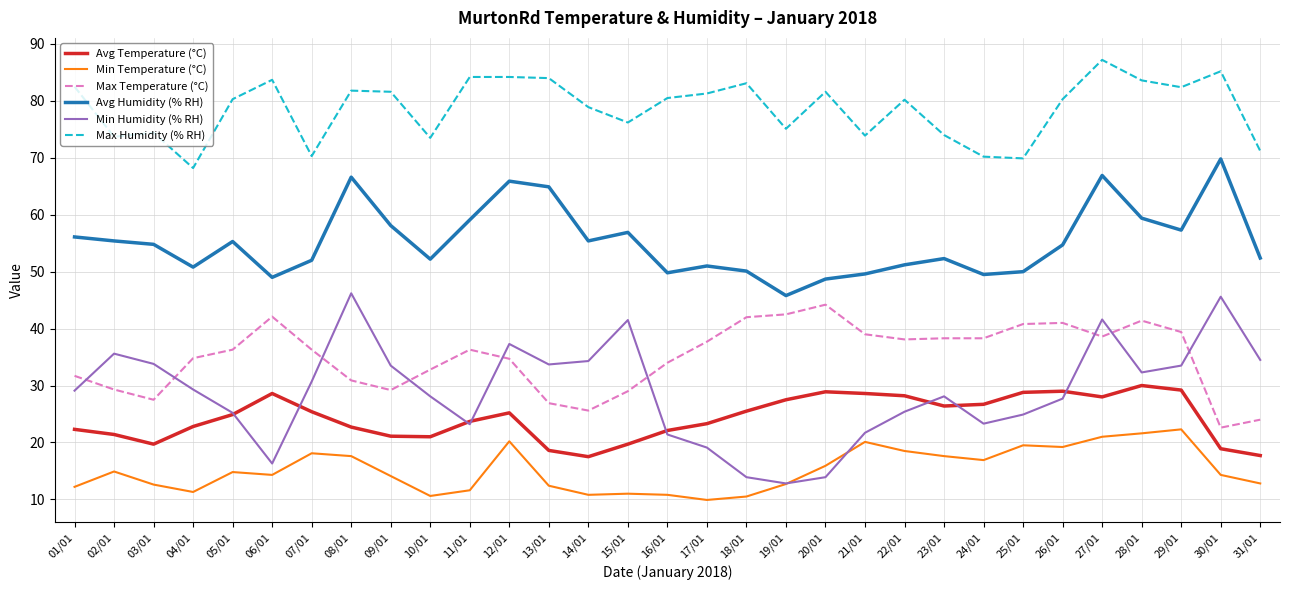

The Avg Humidity (% RH) series shows 52.4 at 31/01. True or false?

True